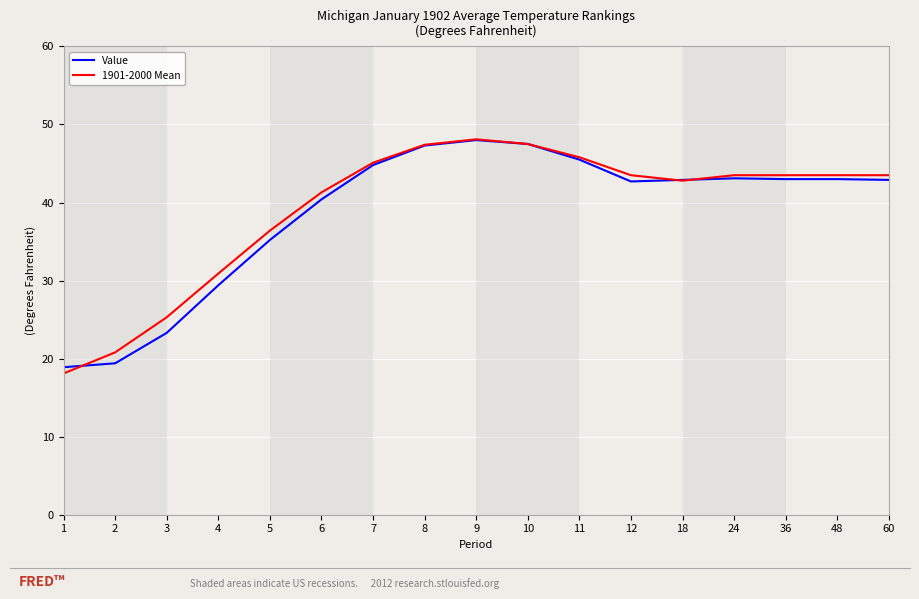

At which label does 1901-2000 Mean first exceed 43?

7